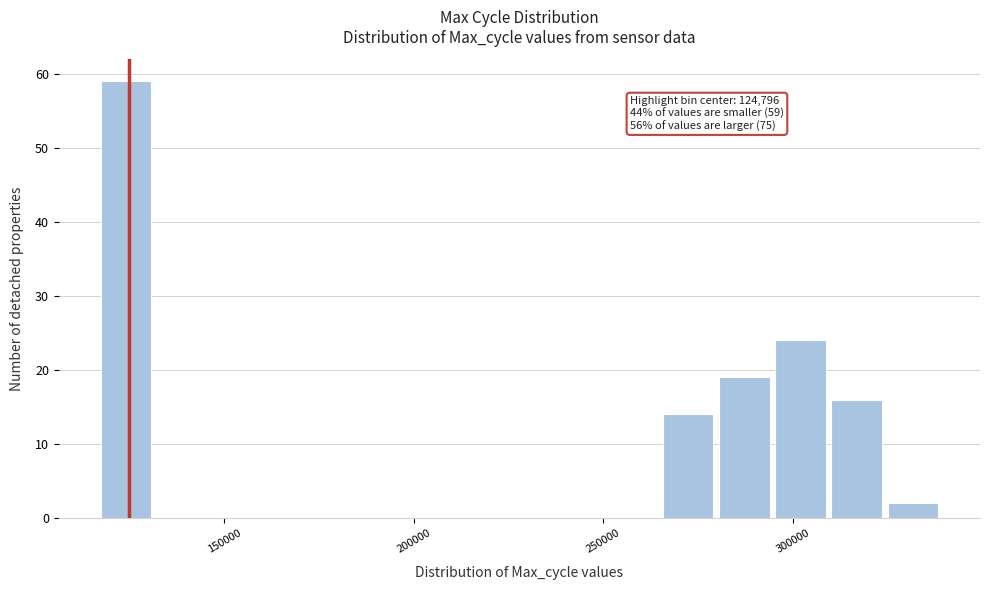

Read against the x-axis, roughly where is the centre of the tallest bar?

125000